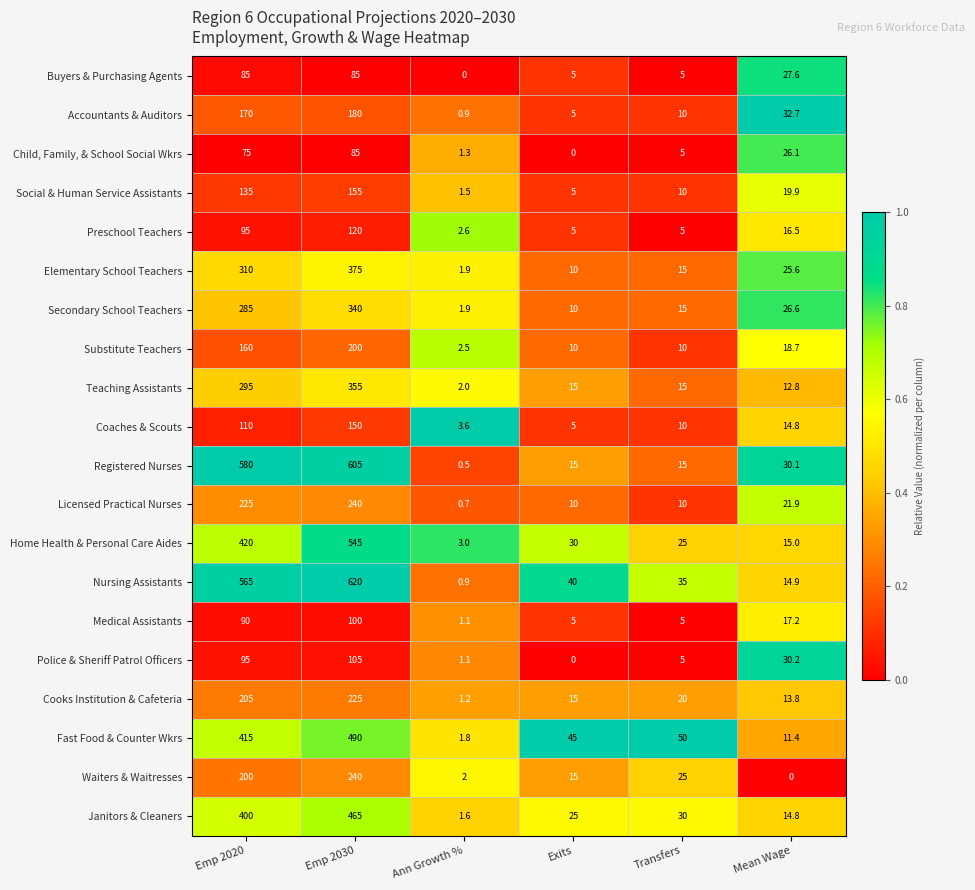

Which series has the largest range (max minus min)?

Nursing Assistants